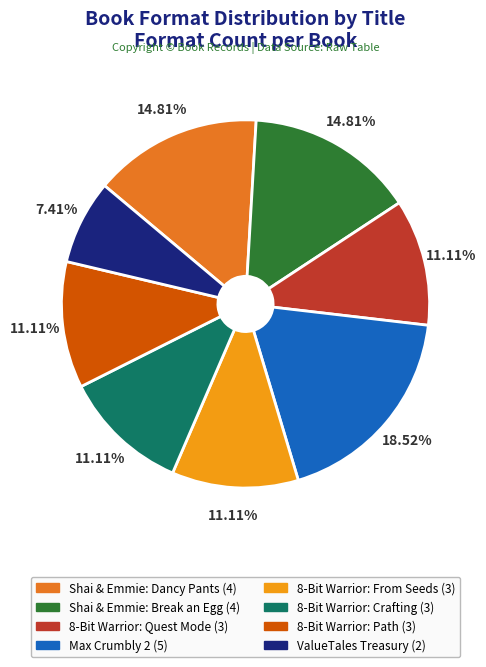

Does any single category account for the majority?

No